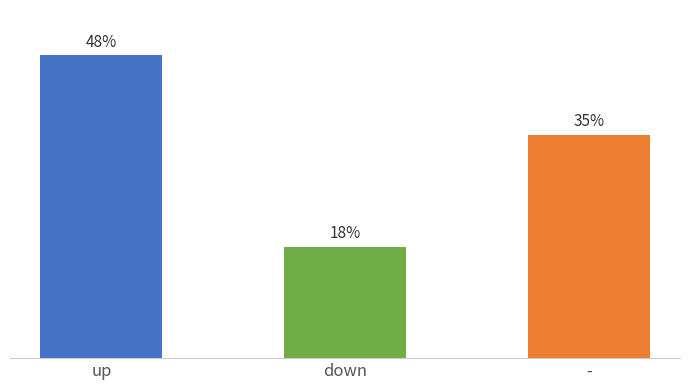

Does the chart contain any negative values?

No